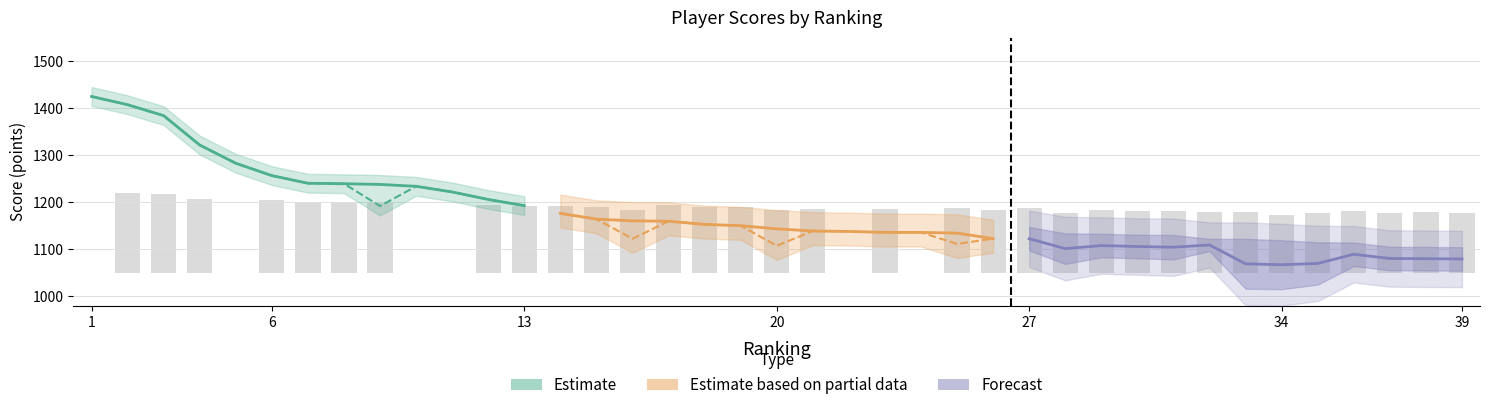

What is the difference between the maximum and minimum values in the Estimate series?

232.0